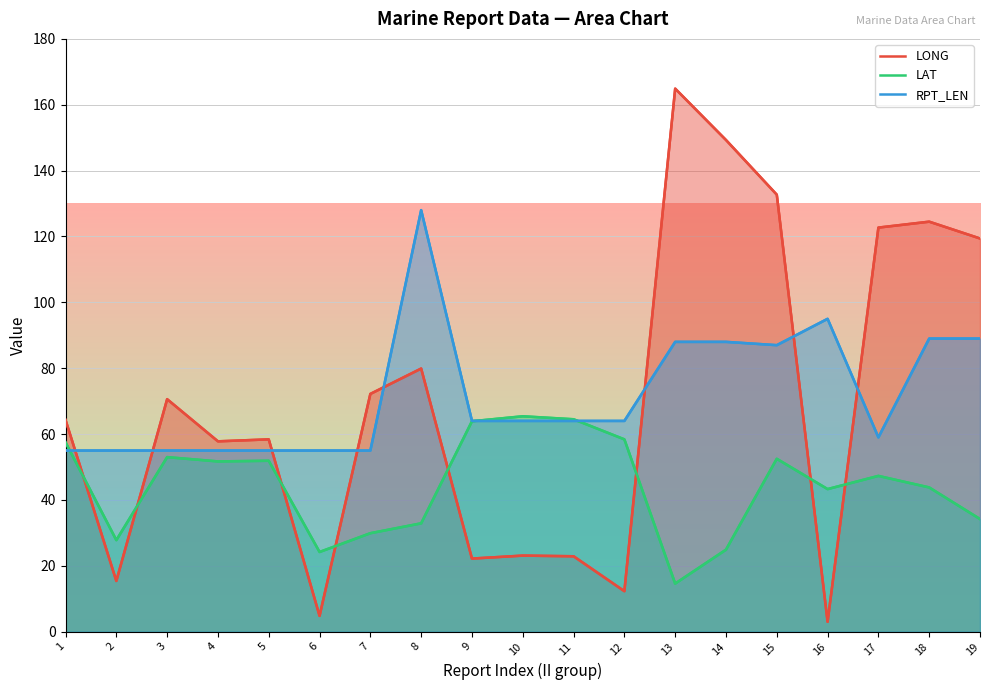

List the labels in order of LAT value, smallest first.

13, 6, 14, 2, 7, 8, 19, 16, 18, 17, 4, 5, 15, 3, 1, 12, 9, 11, 10